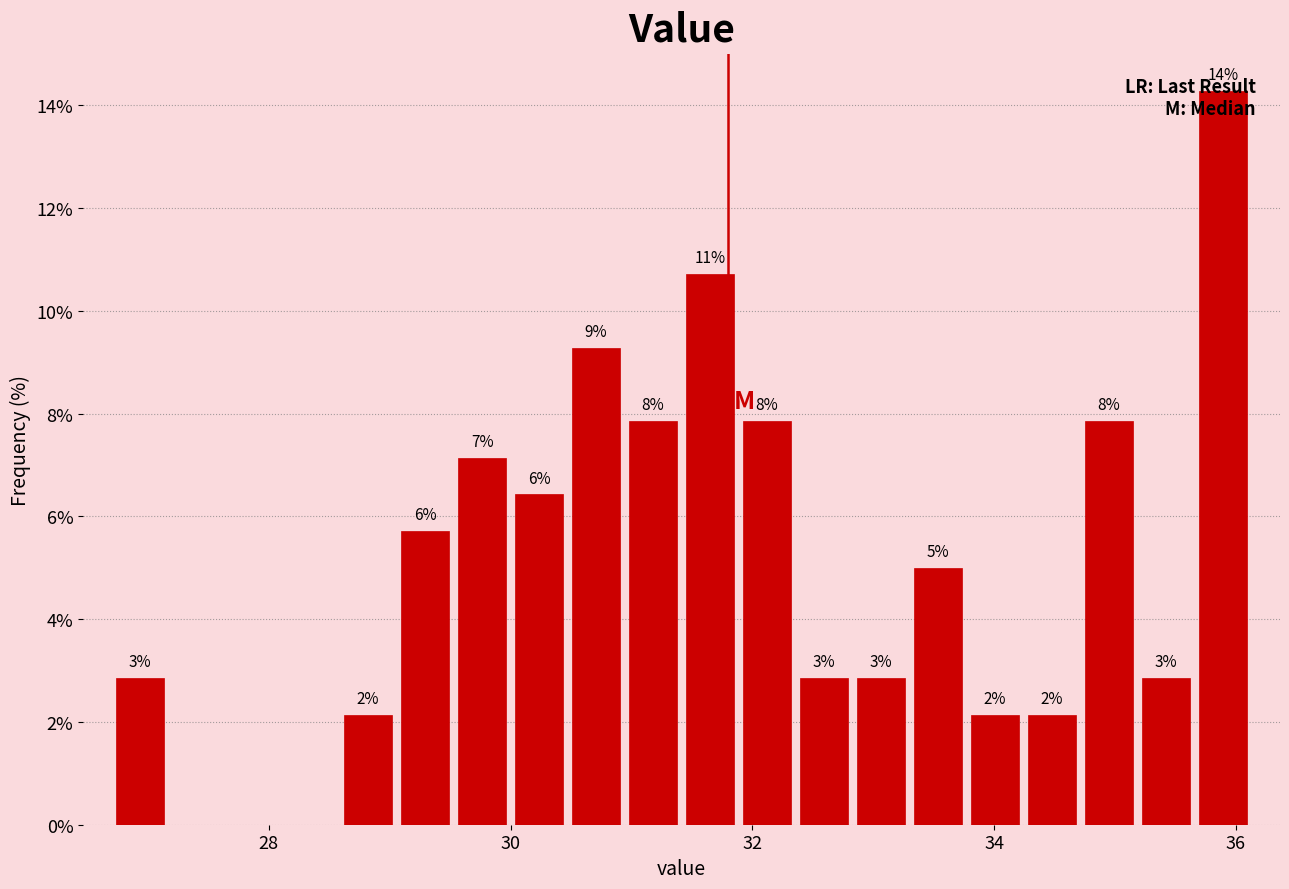

Read against the x-axis, roughly where is the centre of the tallest bar?

35.8